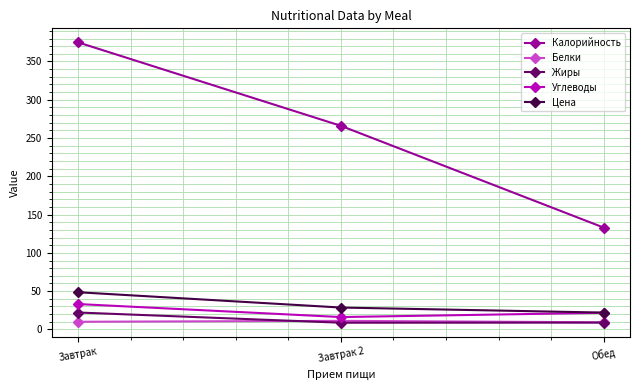

The value of Углеводы at Завтрак 2 is 16.1. True or false?

True